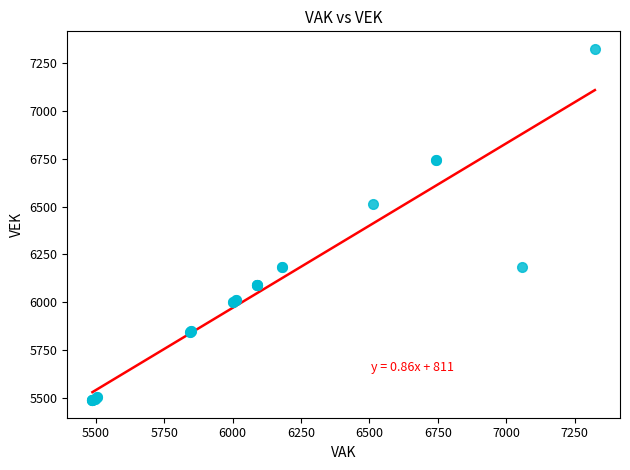

What Y value in the scatter plot is closest to 6406?

6514